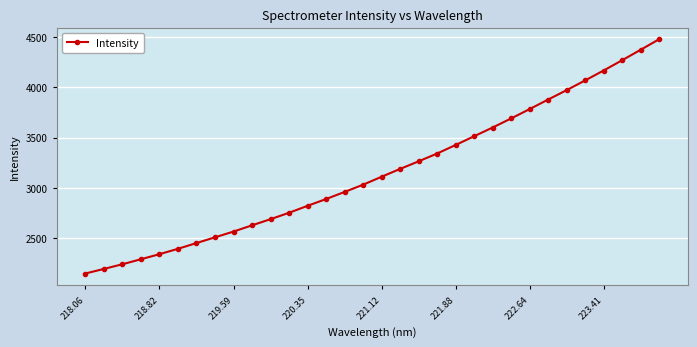

What is the smallest value displayed?

2145.1